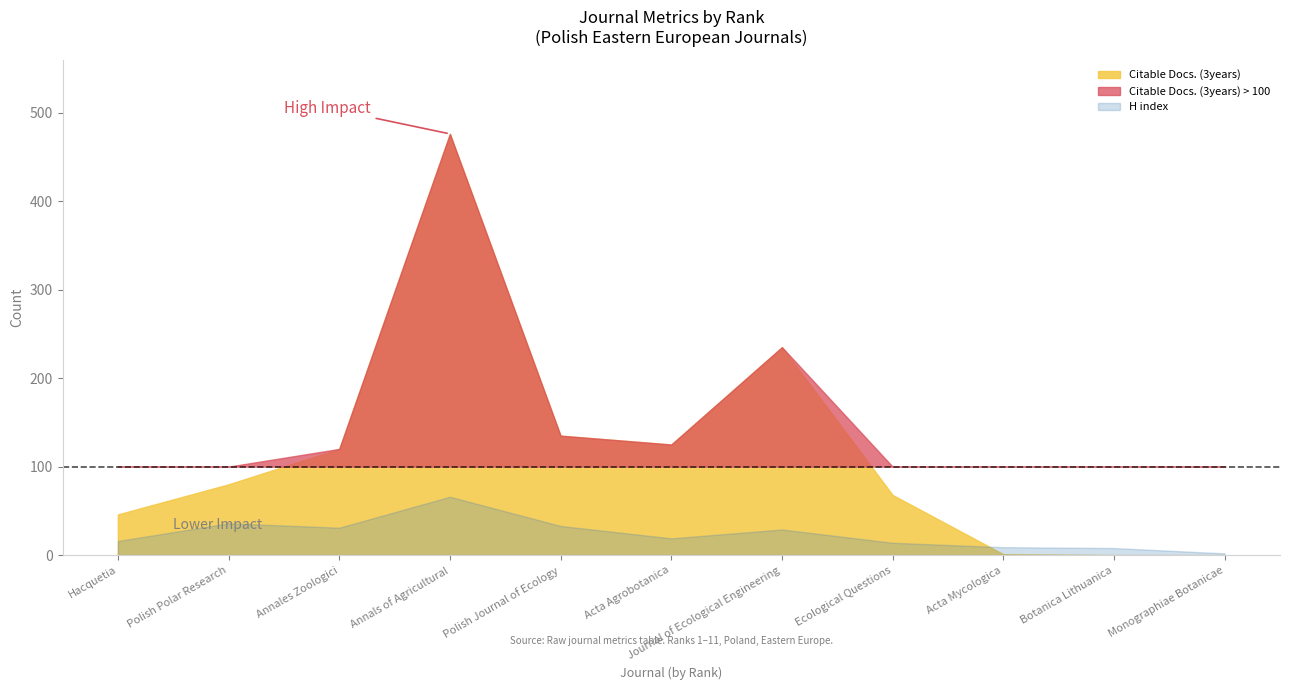

True or false: Total Refs. and H index intersect in this chart.

False